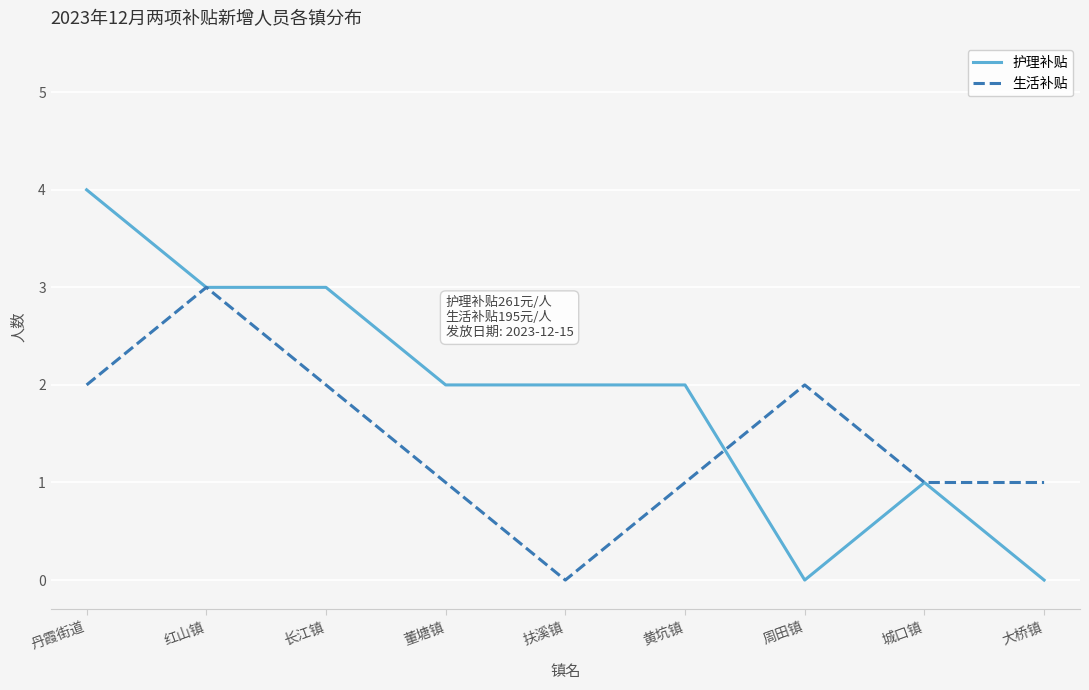

What is the spread (max minus min) of values at 黄坑镇?

1